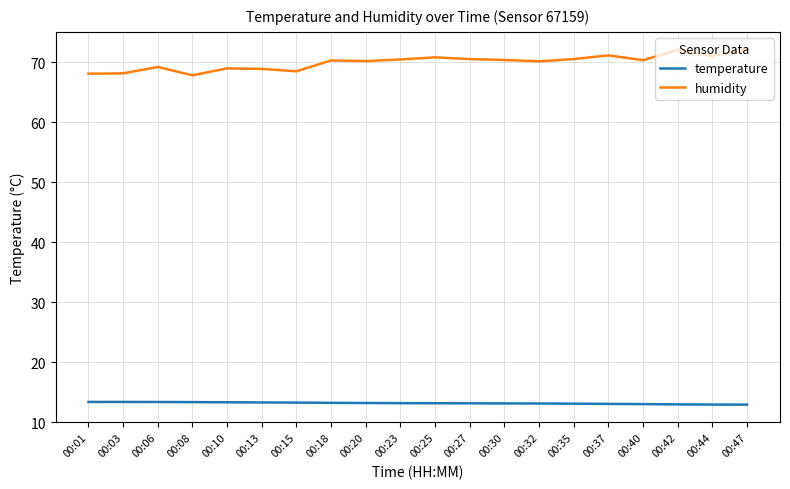

At how many categories does at least one series exceed 37?

20